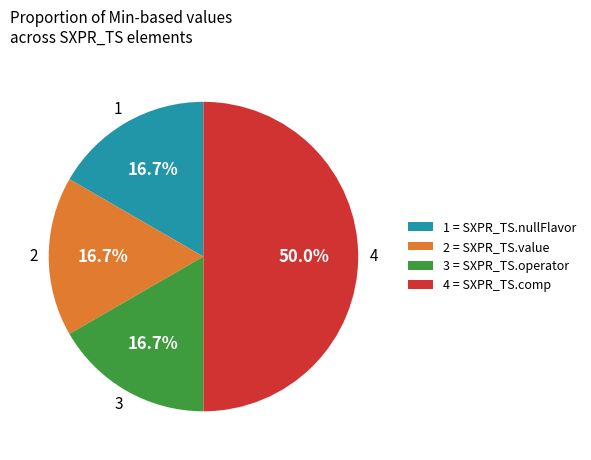

Combined, do 3 = SXPR_TS.operator and 2 = SXPR_TS.value account for over 50%?

No